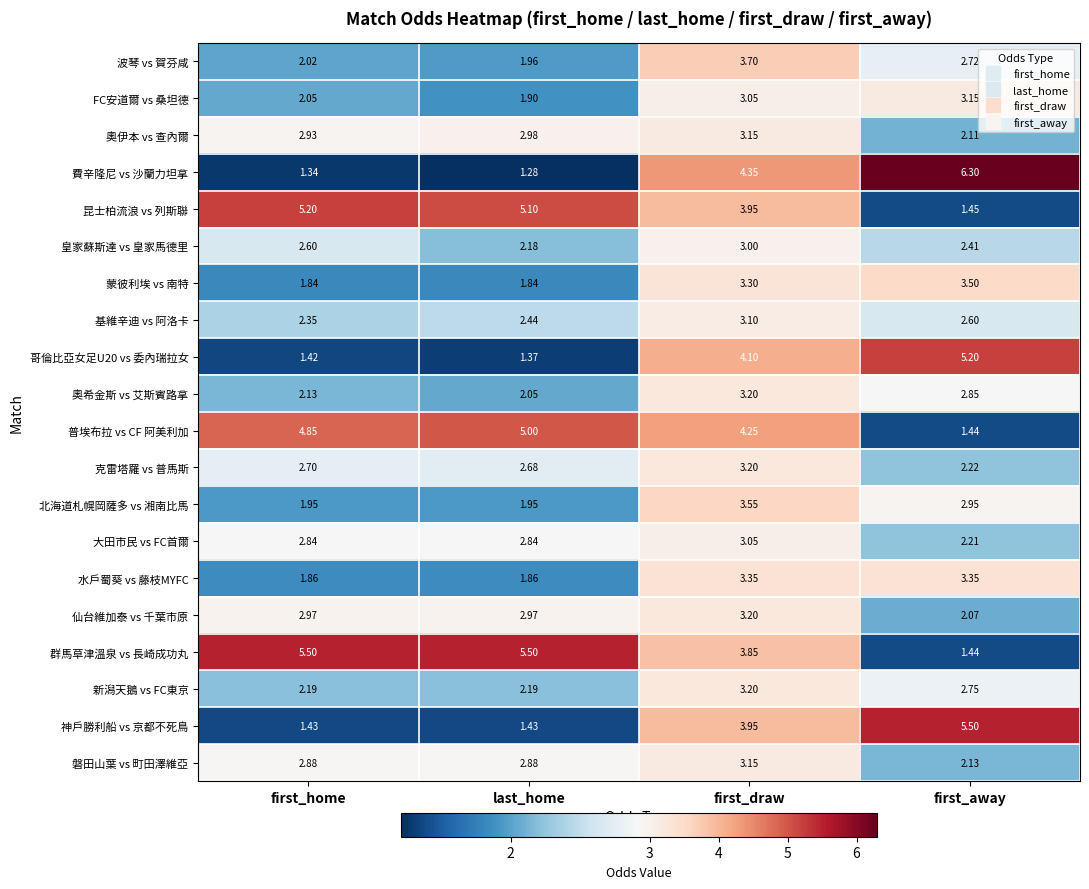

Which series changed the most between first_home and last_home?

皇家蘇斯達 vs 皇家馬德里